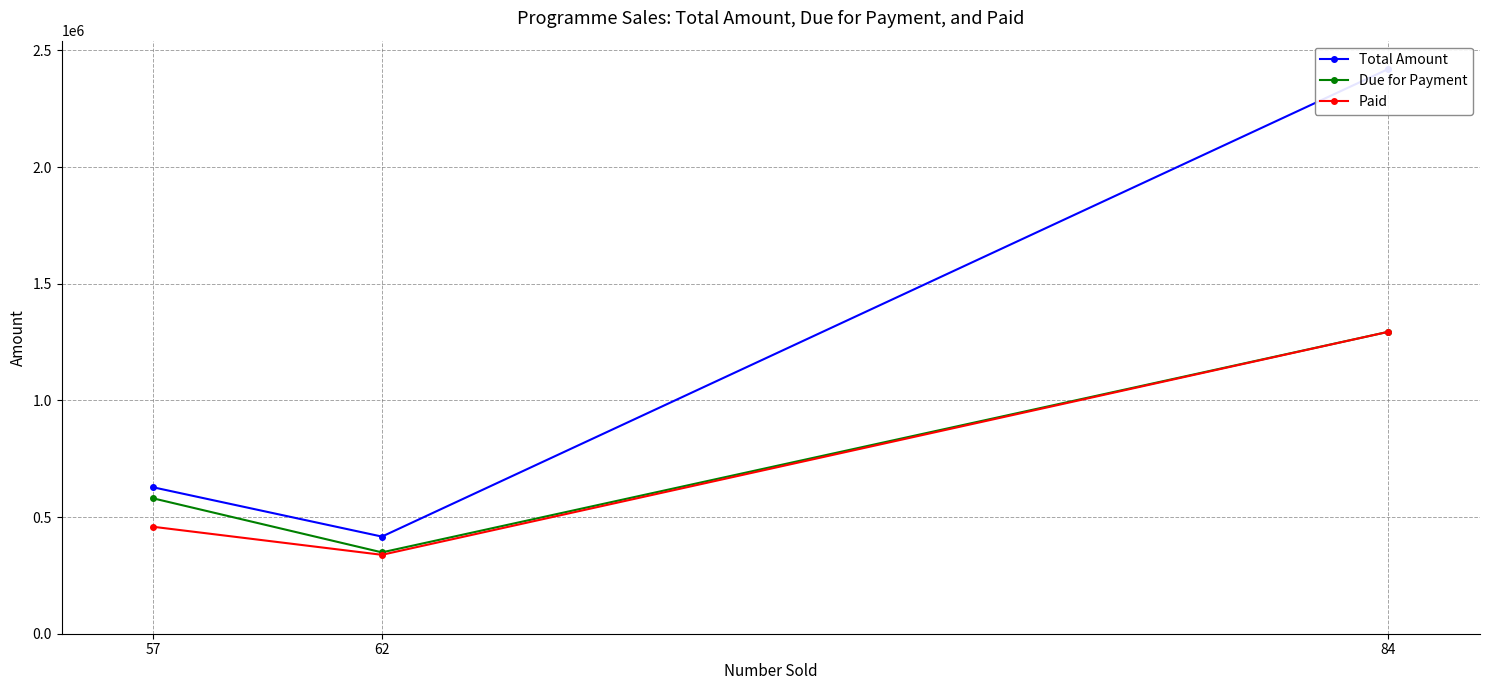

What is the sum of all Due for Payment values?

2222727